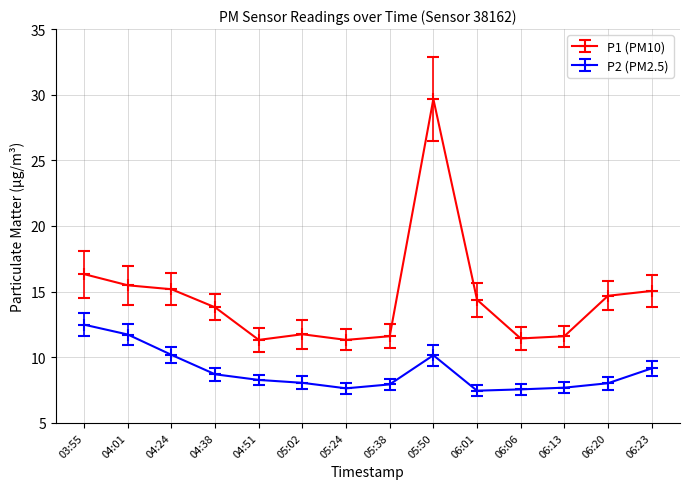

What is the difference between the maximum and minimum values in the P2 (PM2.5) series?

5.0